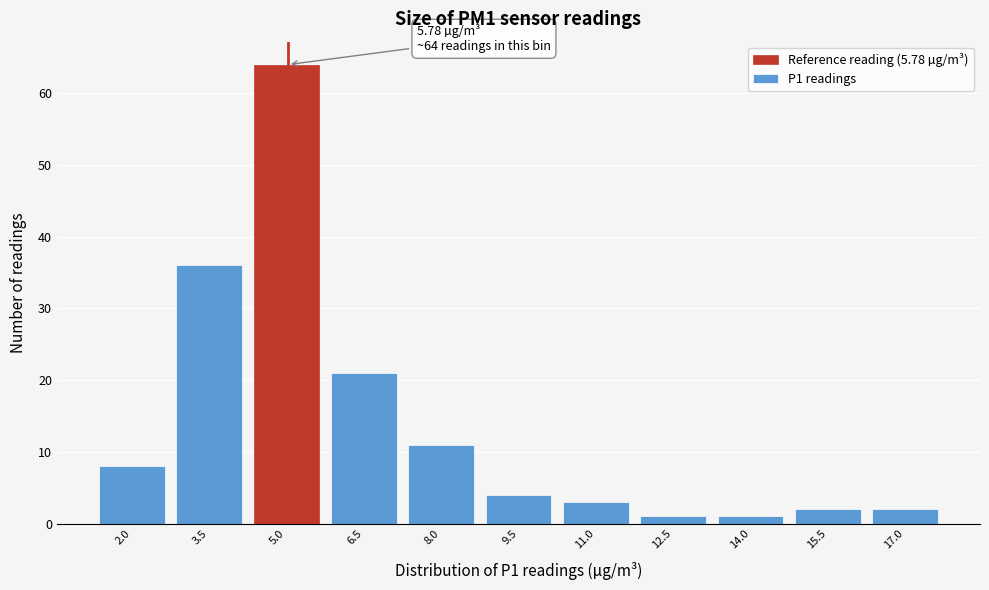

Reading left to right, extract all data points from this chart.

2.0=8	3.5=36	5.0=64	6.5=21	8.0=11	9.5=4	11.0=3	12.5=1	14.0=1	15.5=2	17.0=2